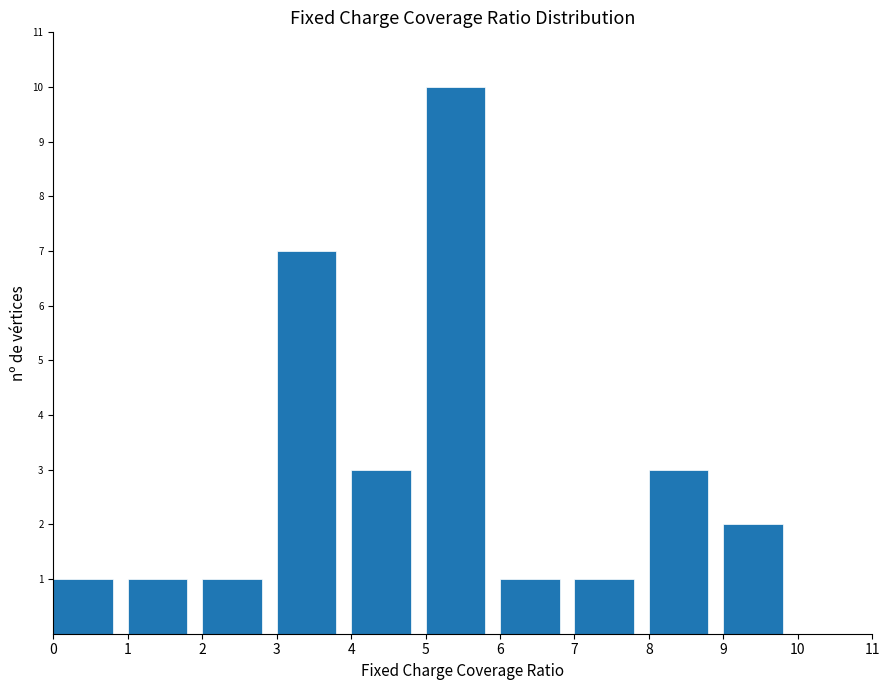

How tall is the bar that spans 1 to 2 on the x-axis? The values are not printed on the chart, so give them approximately, as read against the axis.

1